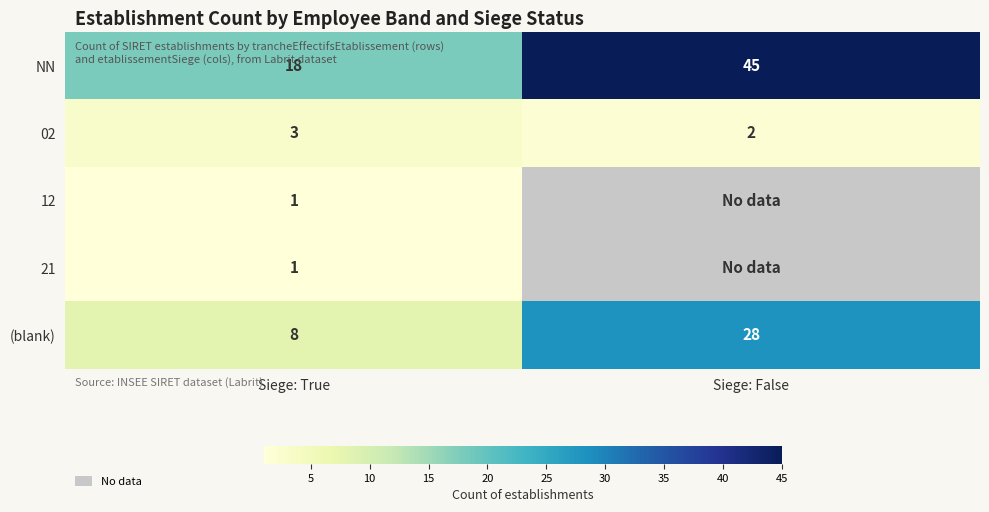

What is the total value across all series at Siege: True?

31